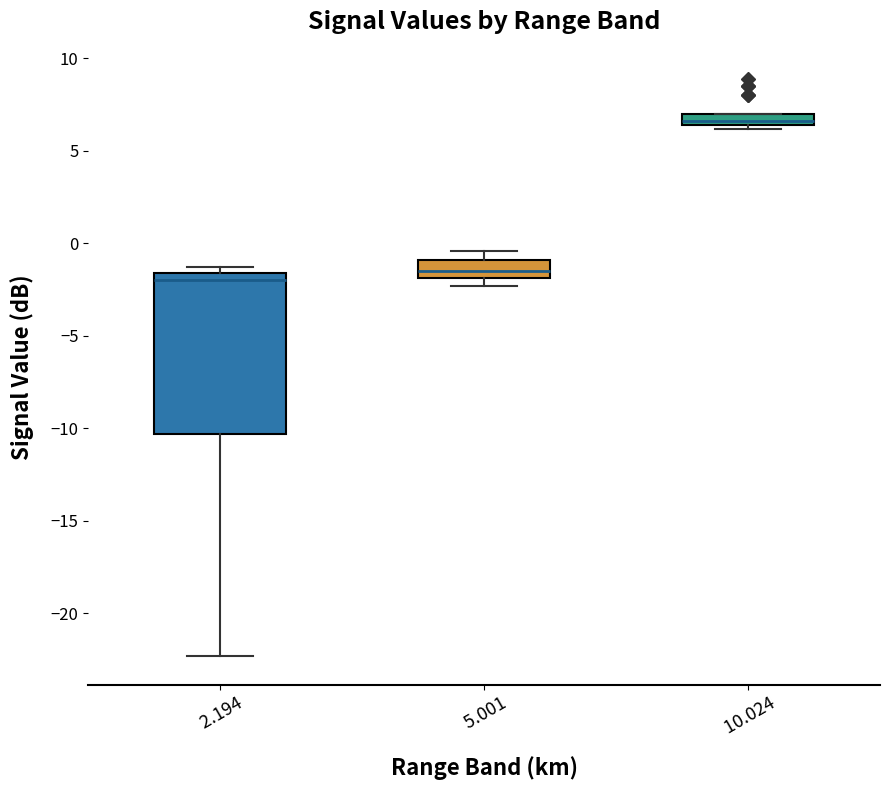

Which box's median line is the highest?

10.024